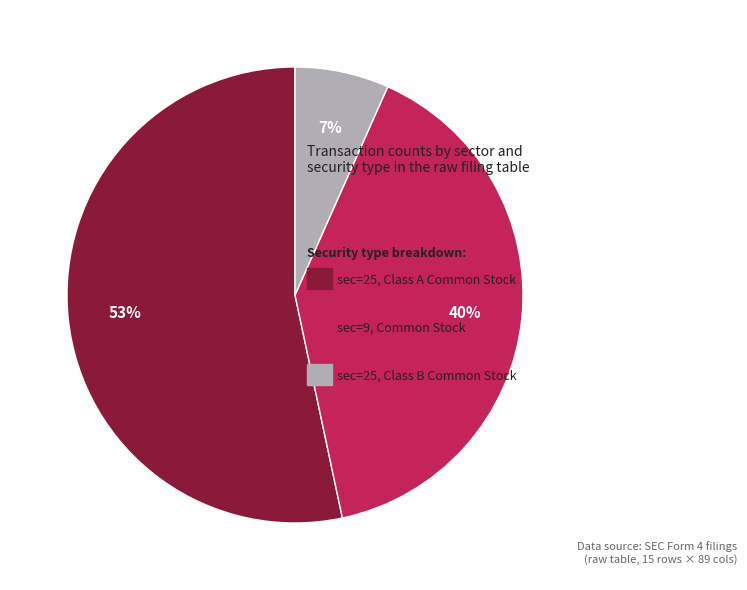

What is the largest slice in the pie chart?

sec=25 (Insurance)